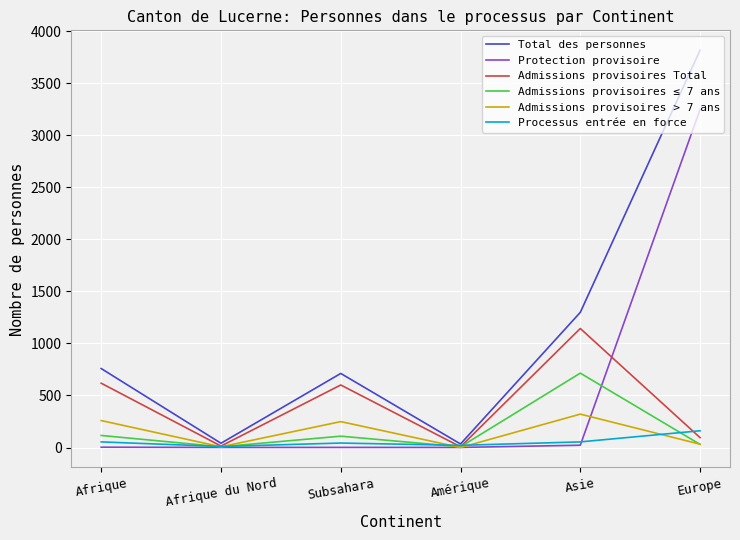

In Total des personnes, how many points are lower than both neighbors (excluding endpoints)?

2